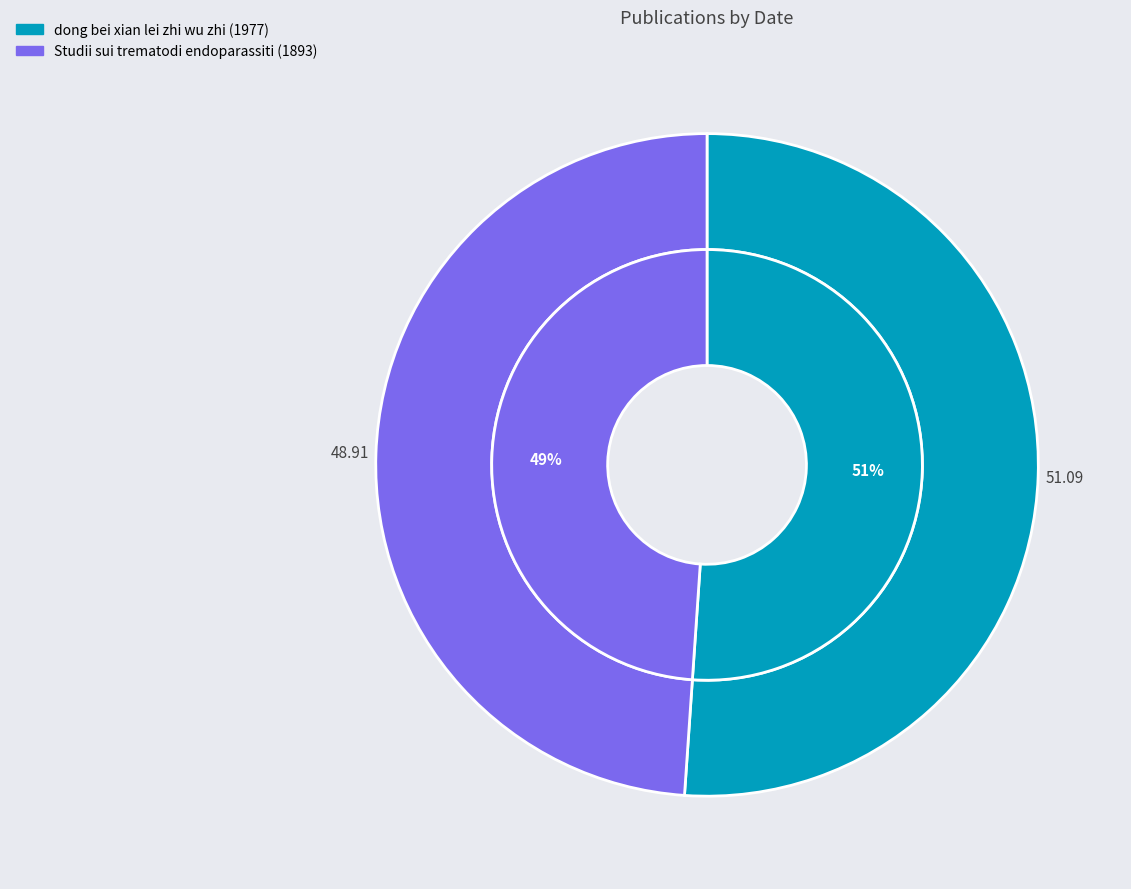

To the nearest percent, what is the difference between the dong bei xian lei zhi wu zhi (1977) and Studii sui trematodi endoparassiti (1893) slice percentages?

2%